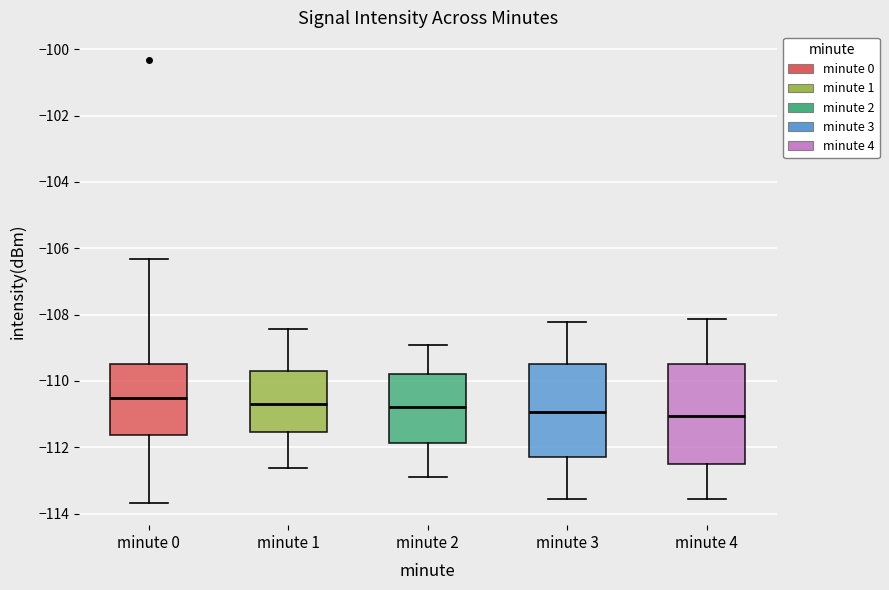

Reading left to right, read every box against the y-axis: the position of its median line, the range the box covers, and the ends of its whiskers. The values are not printed on the chart, so give them approximately, as read against the axis.

minute 0: median -110.6, box -111.6 to -109.4, whiskers -113.6 to -106.4
minute 1: median -110.8, box -111.6 to -109.6, whiskers -112.6 to -108.4
minute 2: median -110.8, box -111.8 to -109.8, whiskers -112.8 to -109.0
minute 3: median -111.0, box -112.2 to -109.4, whiskers -113.6 to -108.2
minute 4: median -111.0, box -112.6 to -109.4, whiskers -113.6 to -108.2